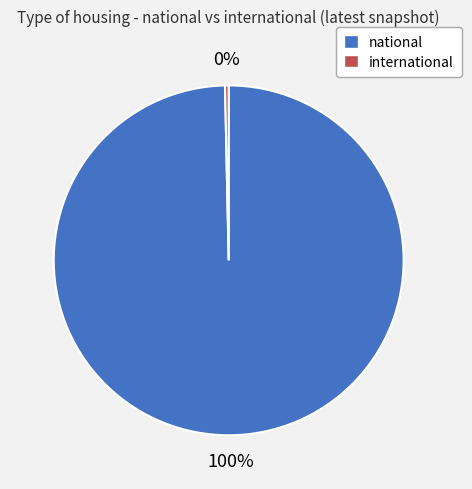

True or false: national accounts for 100% of the total.

True